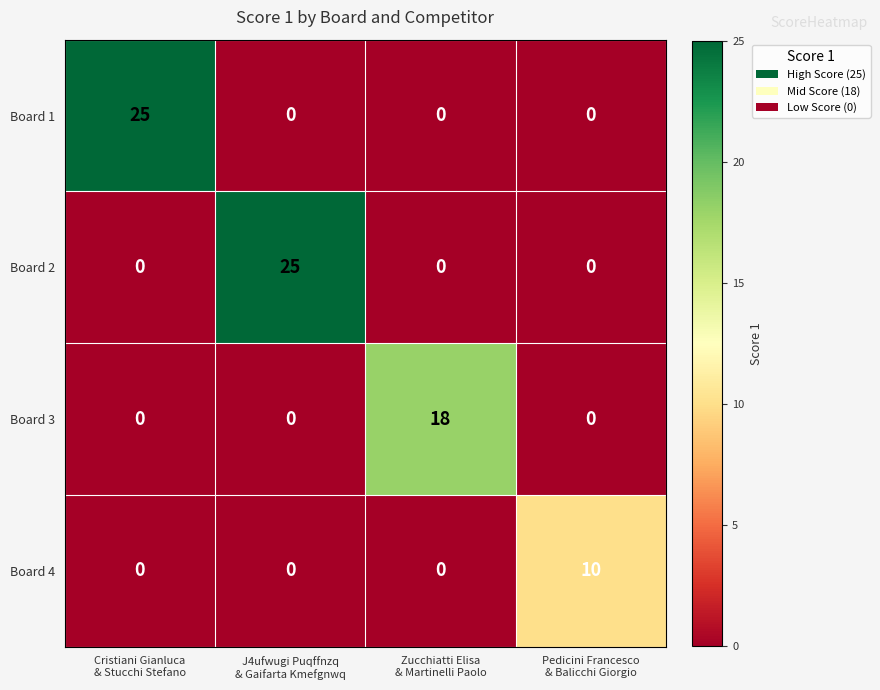

What is the average value of the Board 1 series?

6